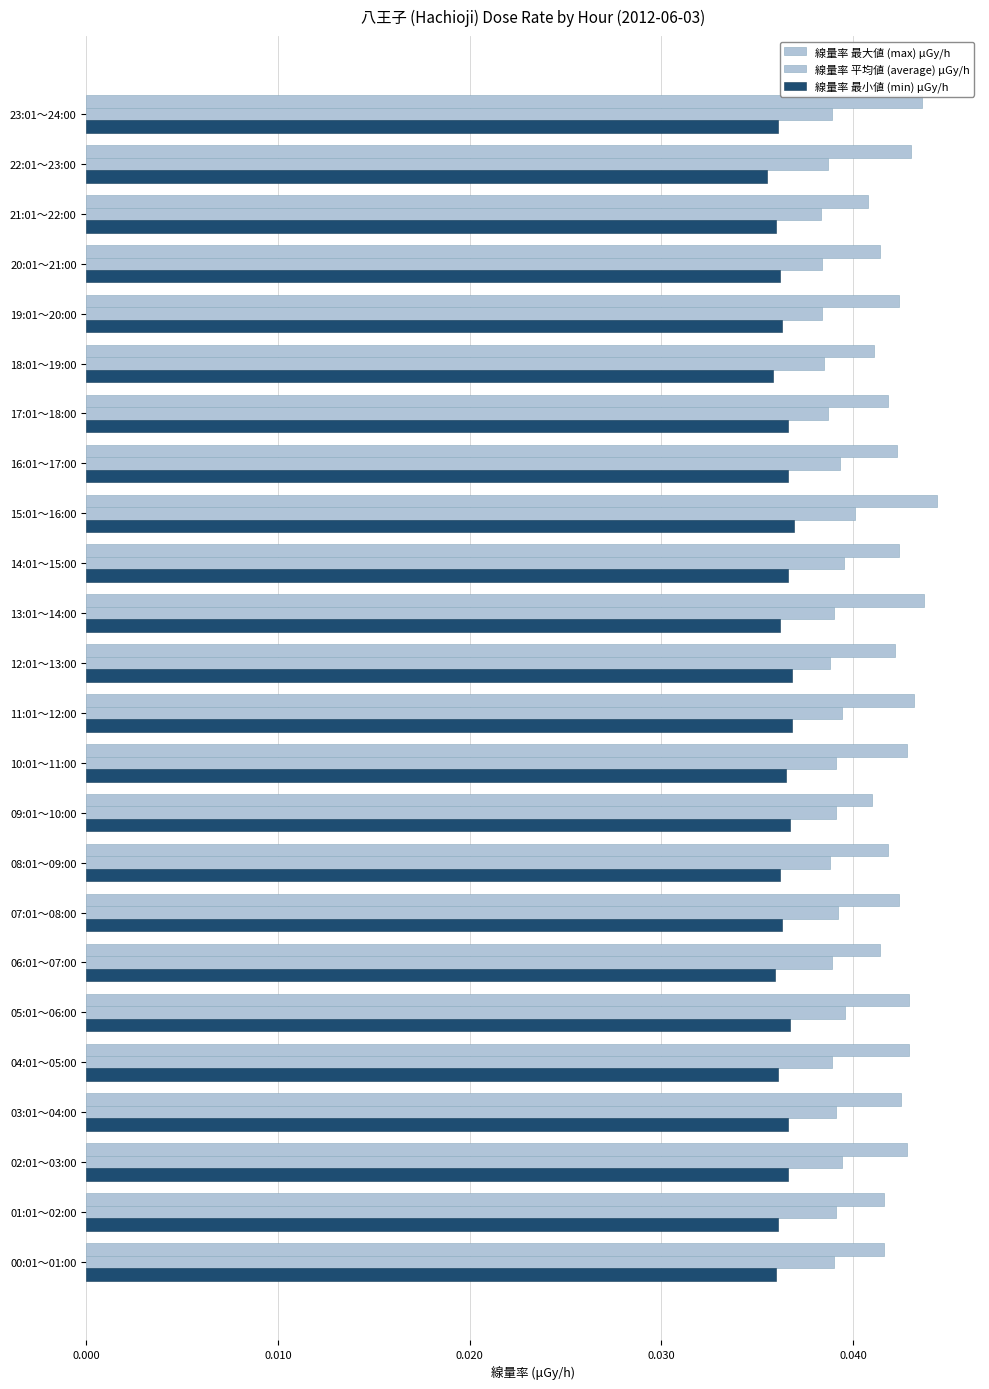

How many data points does each series have?

24